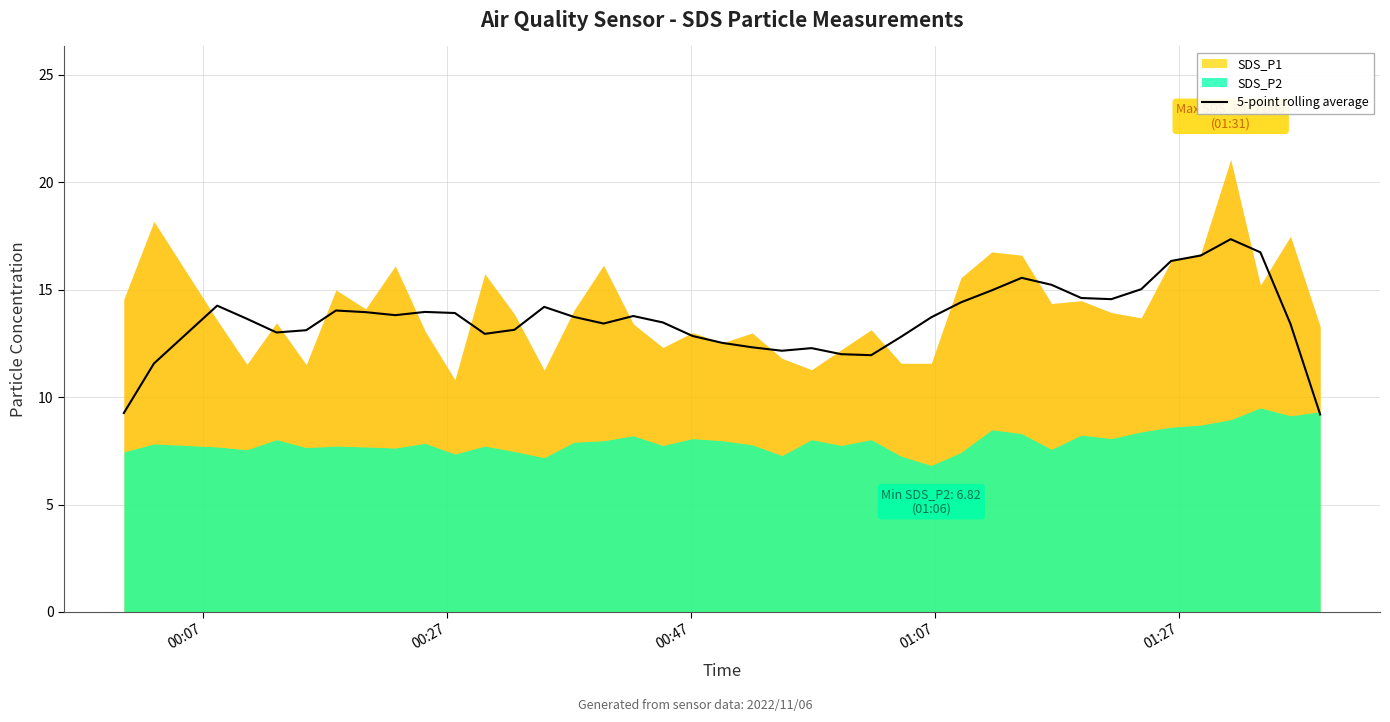

What is the lowest value of the 5-point rolling average series?

9.2